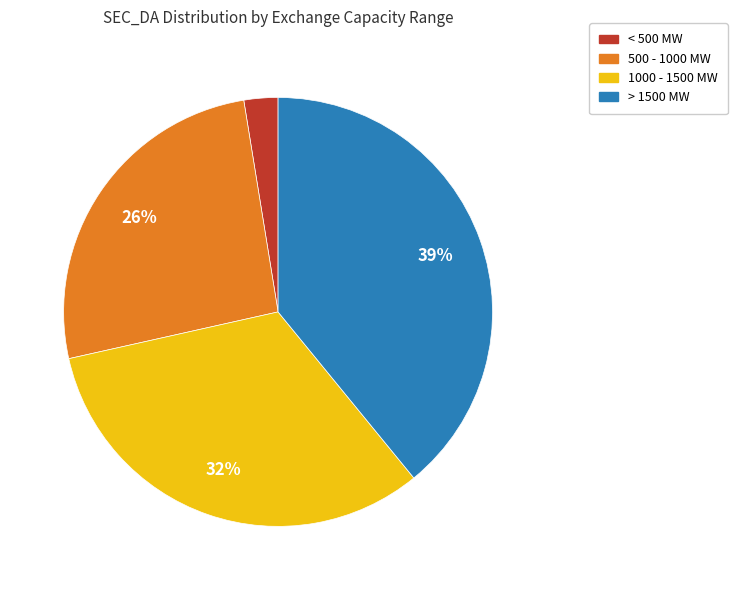

To the nearest percent, what is the average slice percentage?

25%